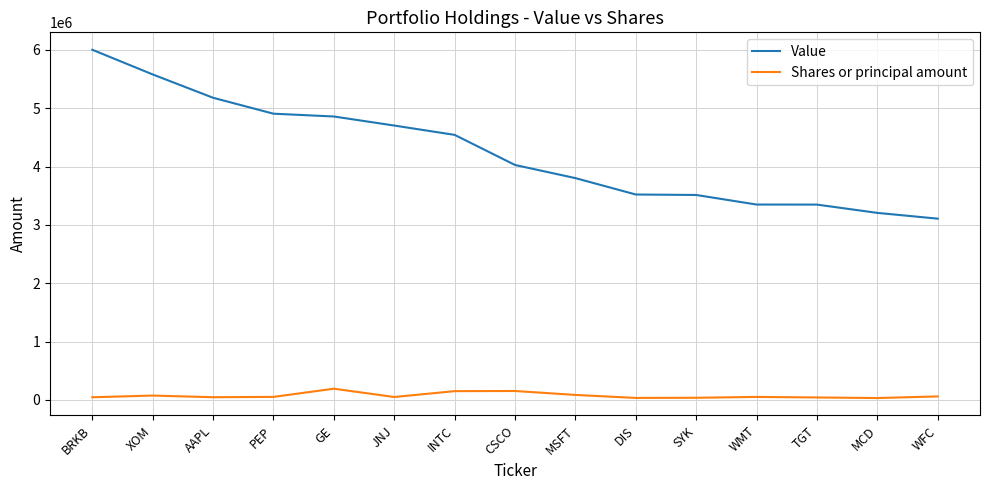

What is the highest value of the Shares or principal amount series?

192625